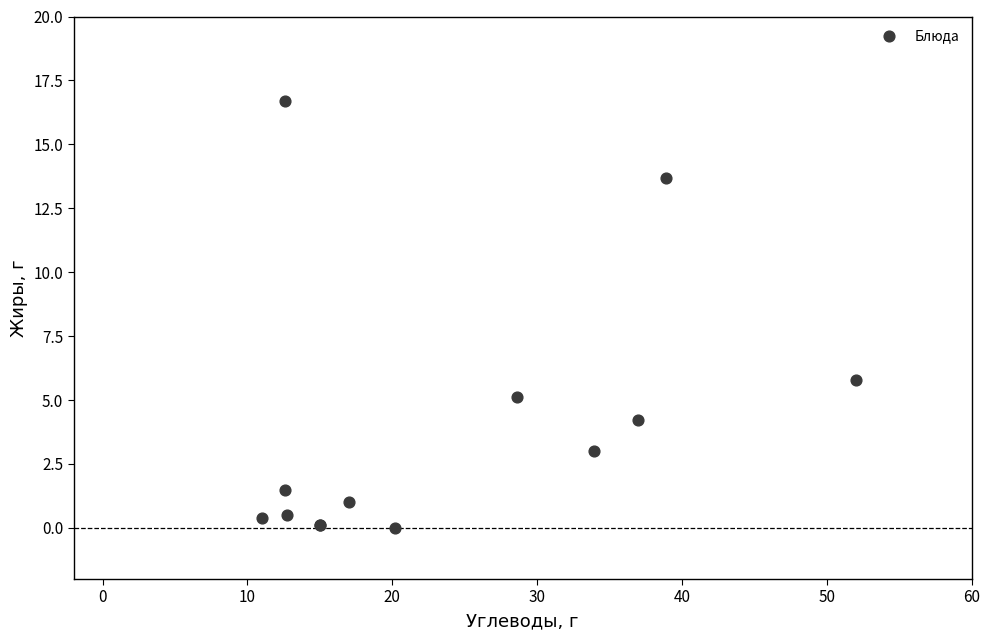

What Y value in the scatter plot is closest to 8?

5.8